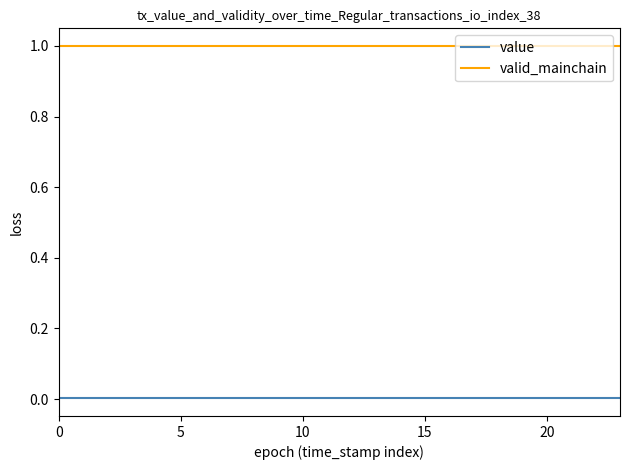

What is the maximum value shown in the chart?

1.0